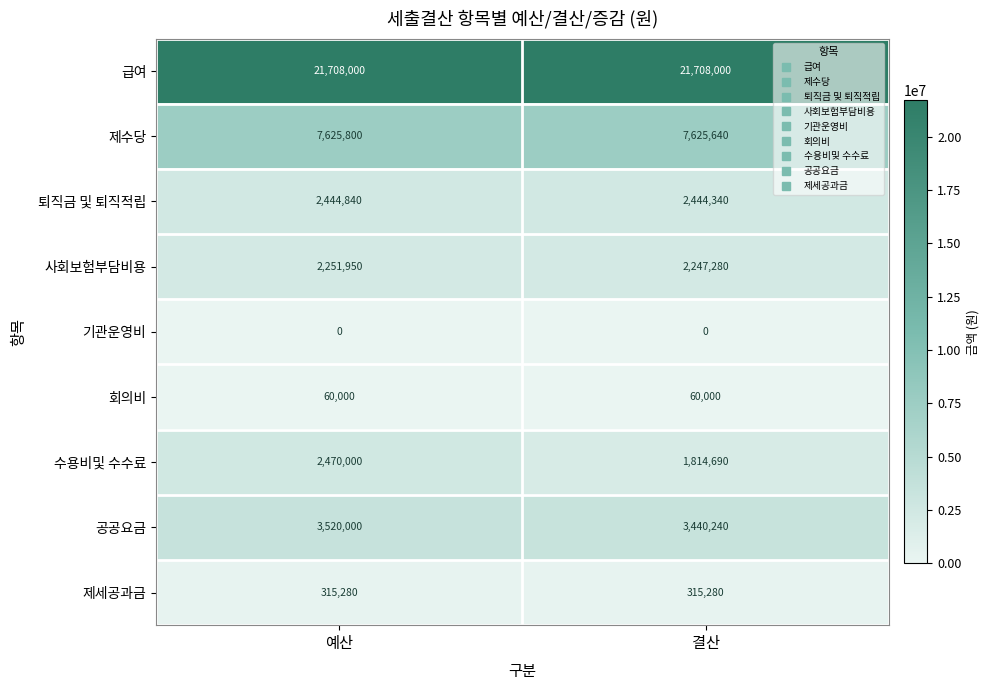

What is the difference between the maximum and minimum values in the 공공요금 series?

79760